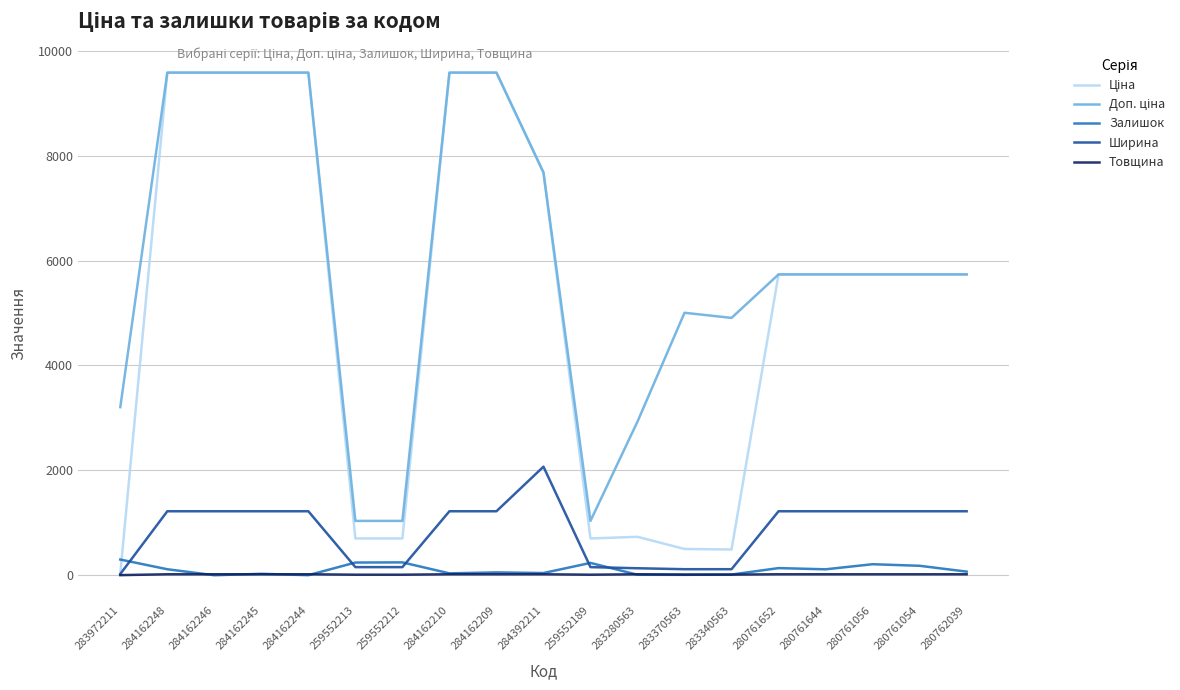

True or false: Ширина has a value of 133.0 at 283280563.

True